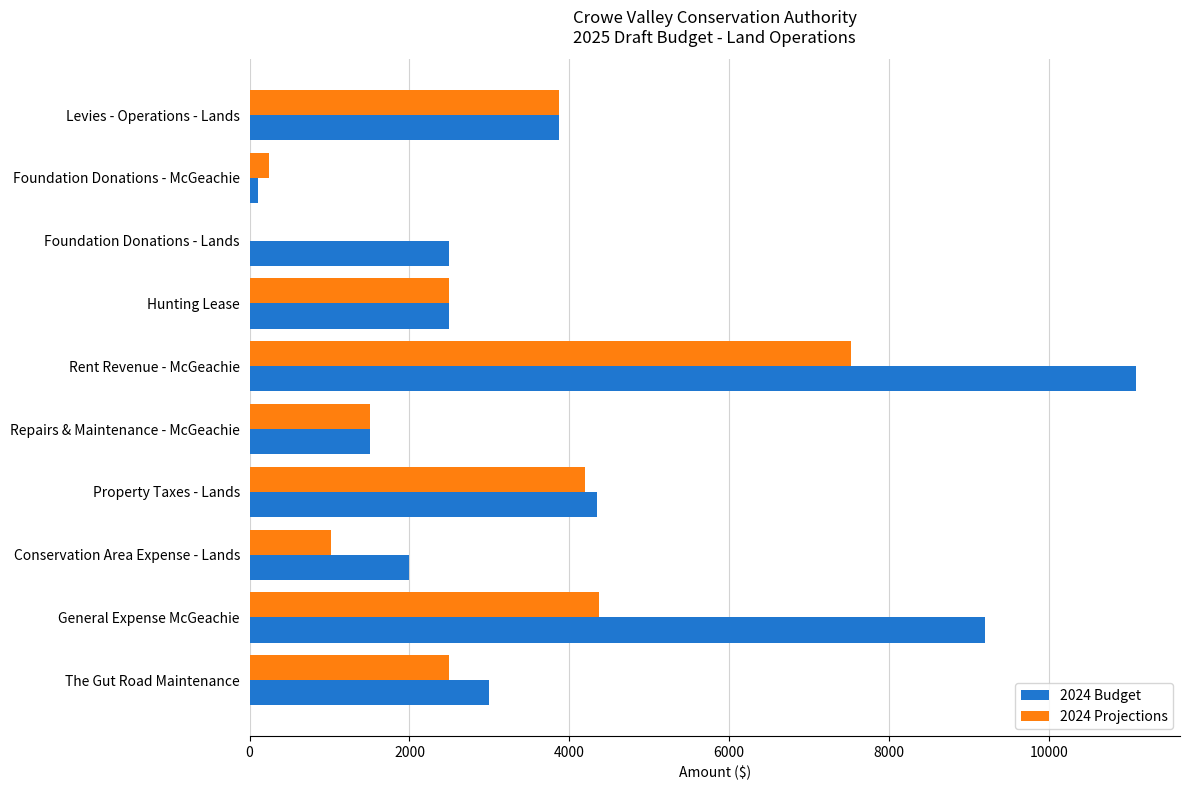

How many series are shown in this chart?

2